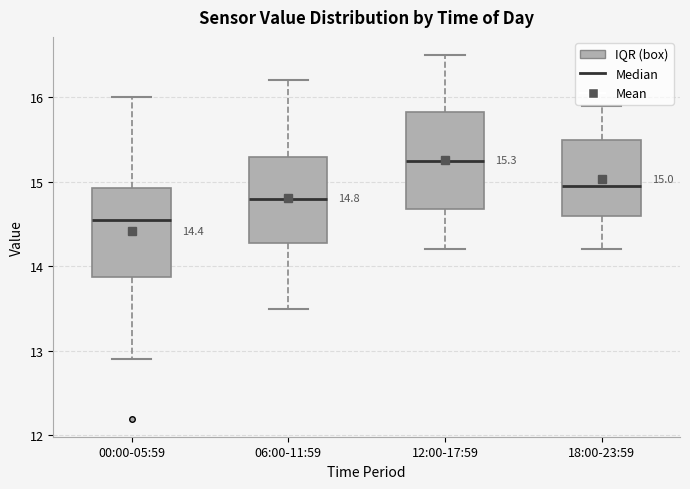

Which box is the tallest, from its lower edge to its upper edge?

12:00-17:59